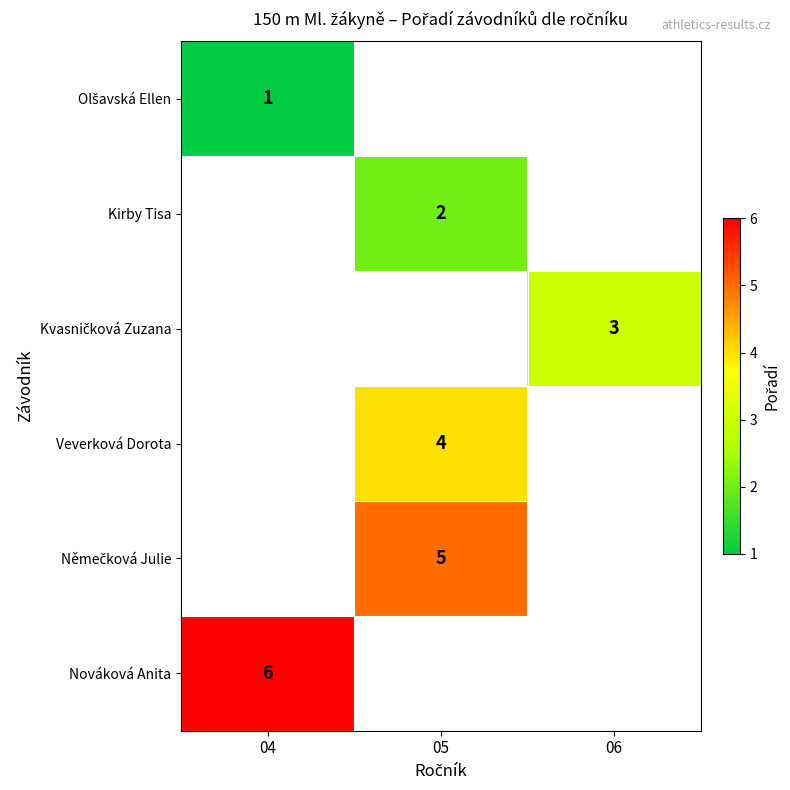

At which category does the chart reach its peak across all series?

04